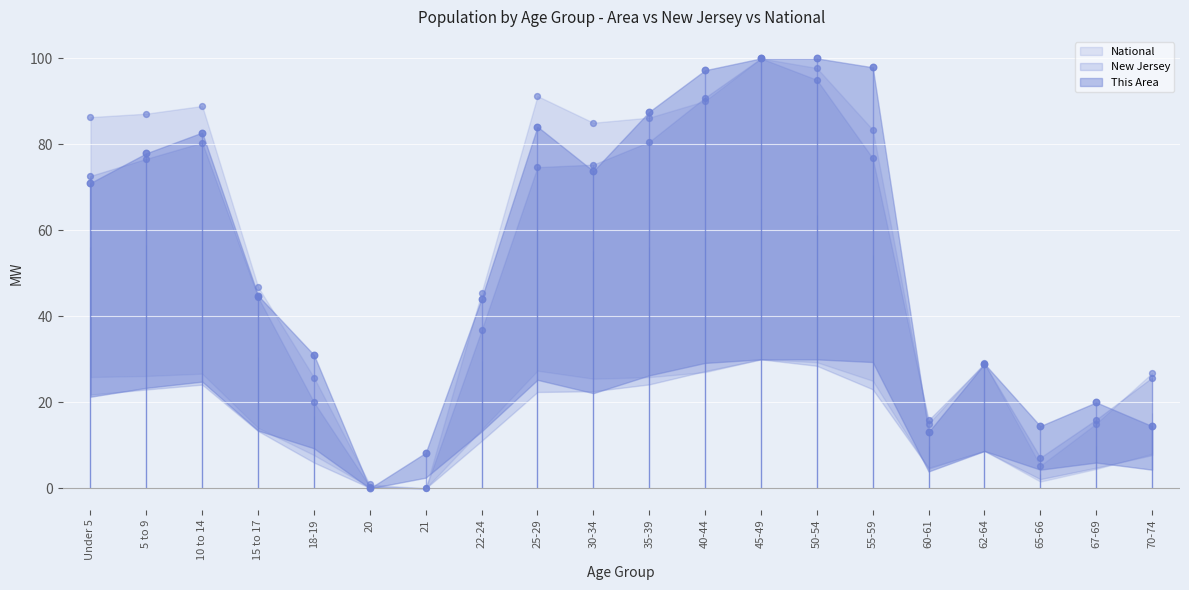

Which series has the largest total across all categories?

National